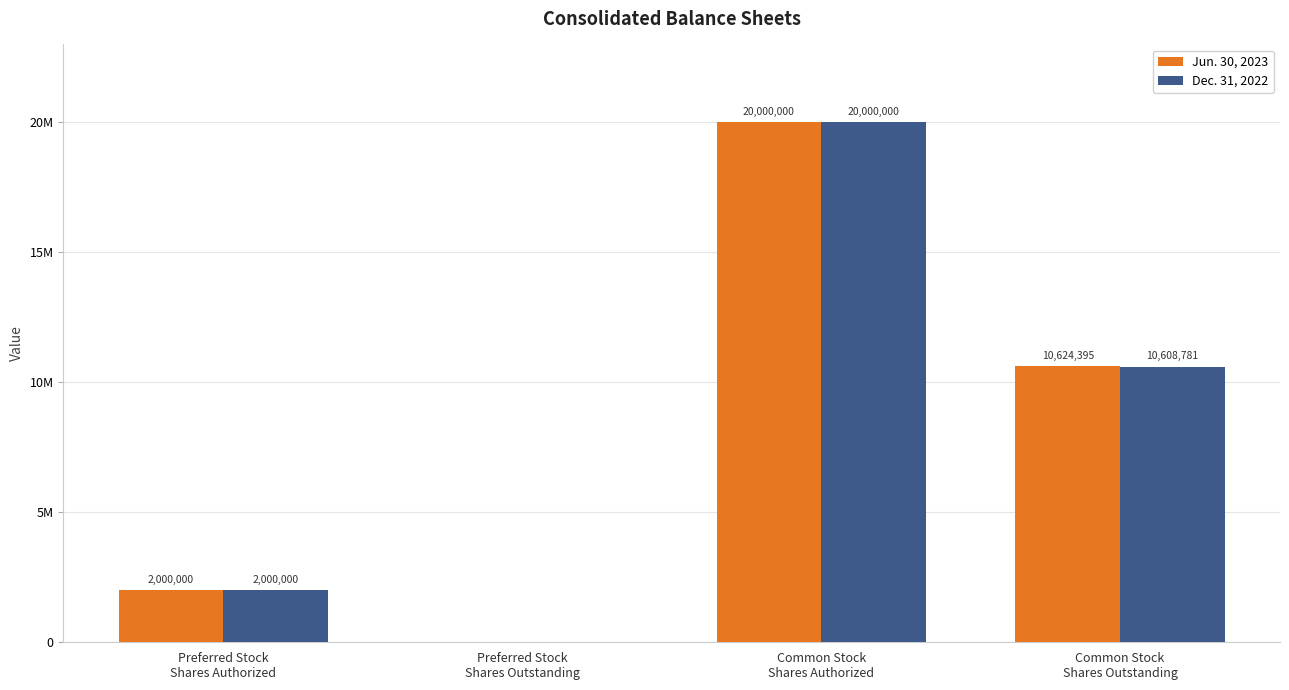

Are the bars grouped side by side (vs. stacked)?

Yes